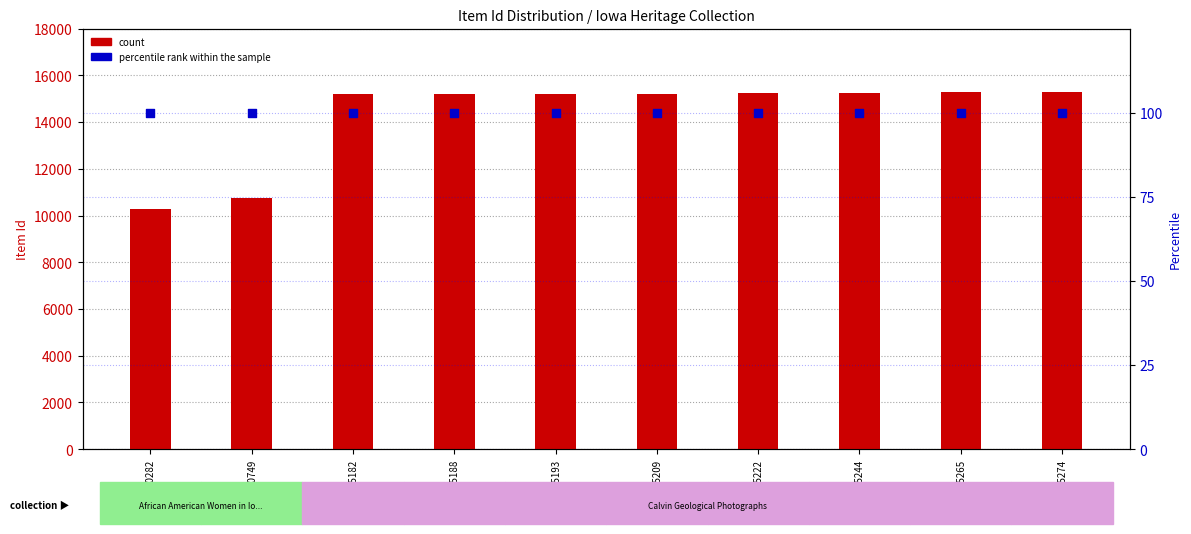

Which series has the widest spread of Y values?

count